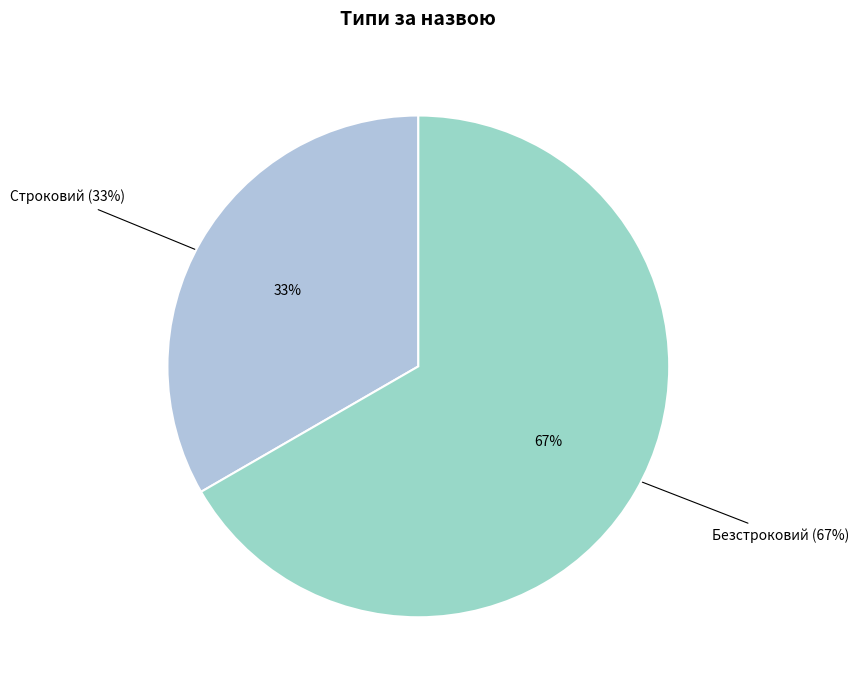

Which category accounts for the majority?

Безстроковий